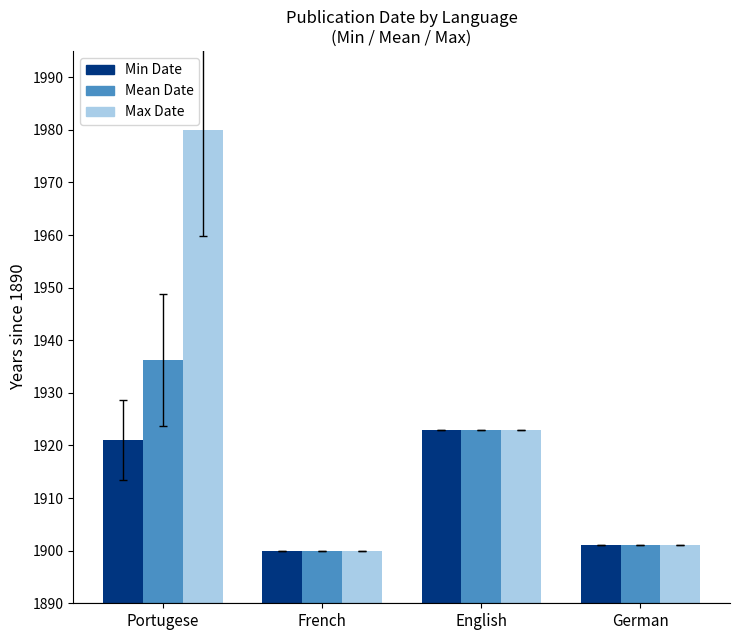

At which category is the sum across all series the highest?

Portugese